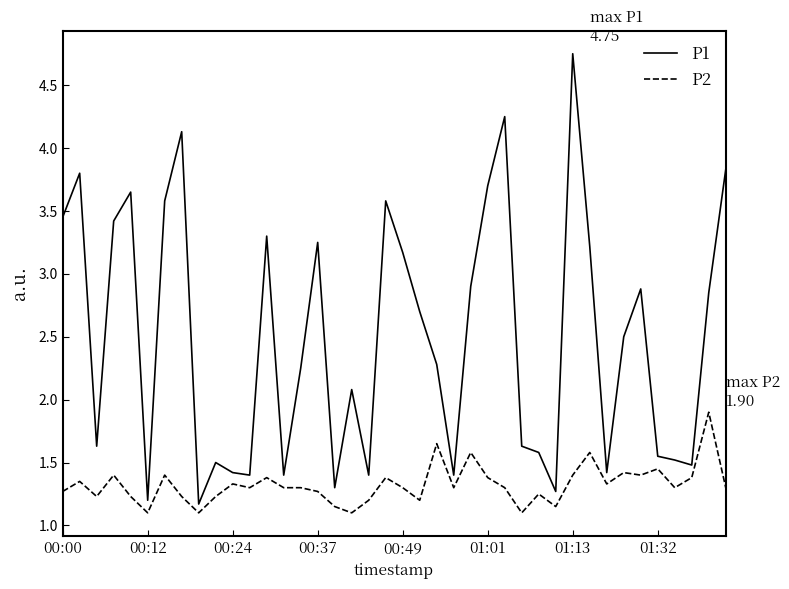

Which series has the largest range (max minus min)?

P1